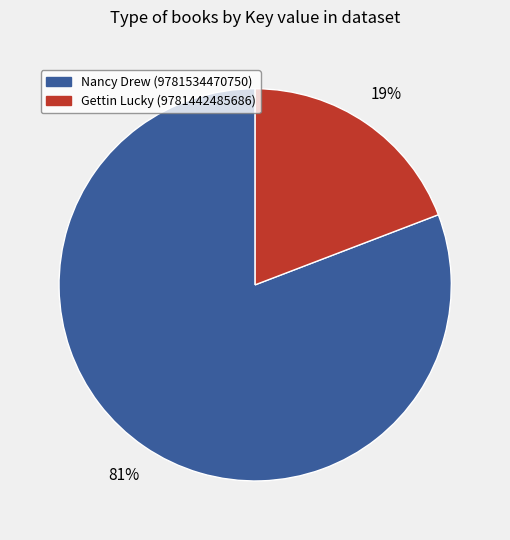

Which category accounts for the majority?

Nancy Drew (9781534470750)